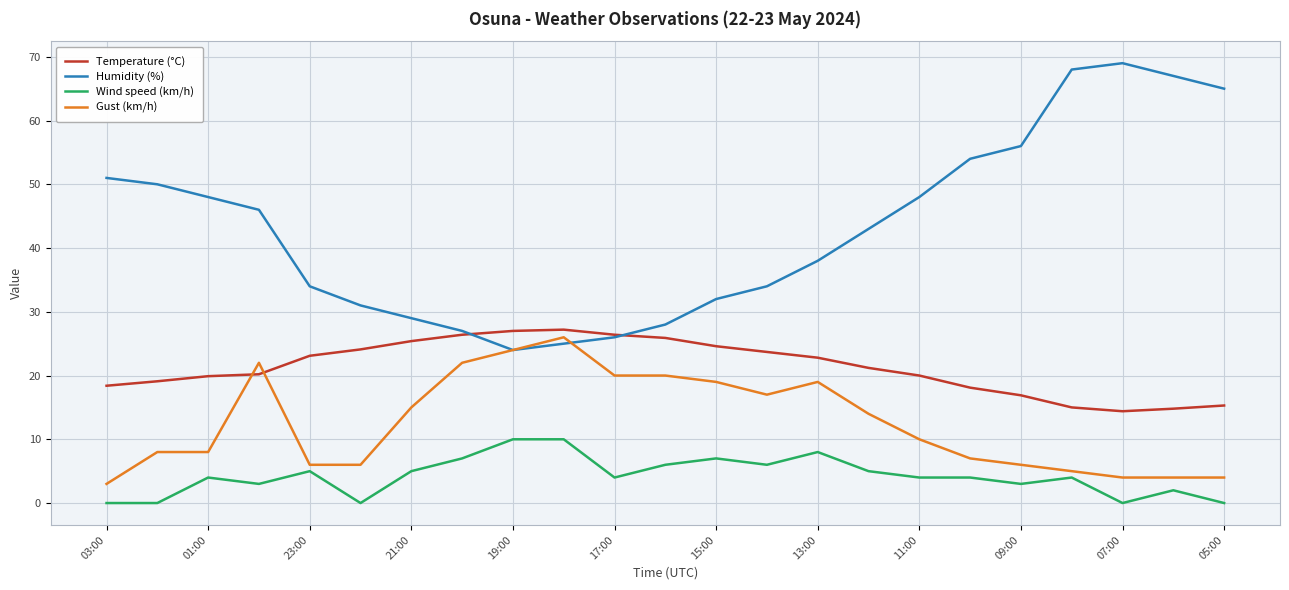

What are all the series names shown in the legend?

Temperature (°C), Humidity (%), Wind speed (km/h), Gust (km/h)